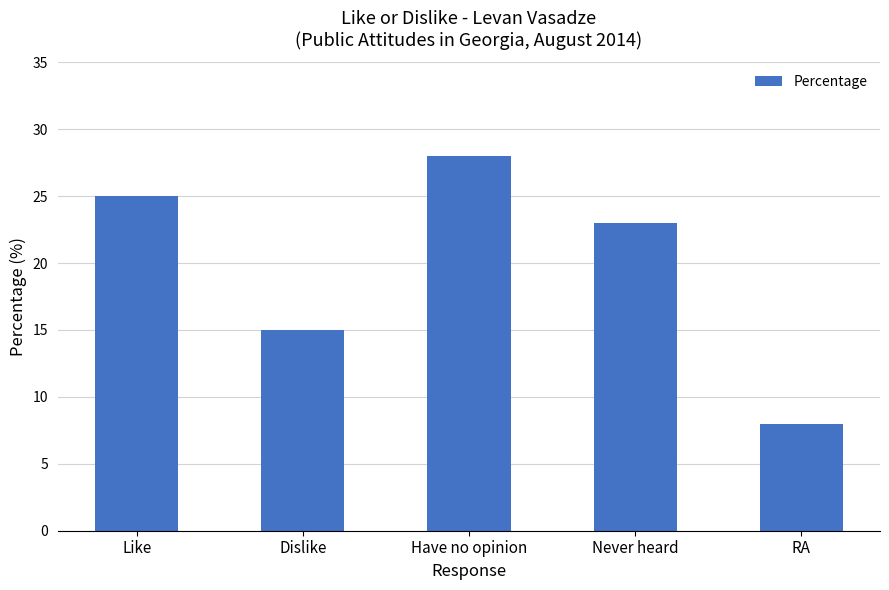

Reading left to right, transcribe all the data shown in this chart.

25	15	28	23	8